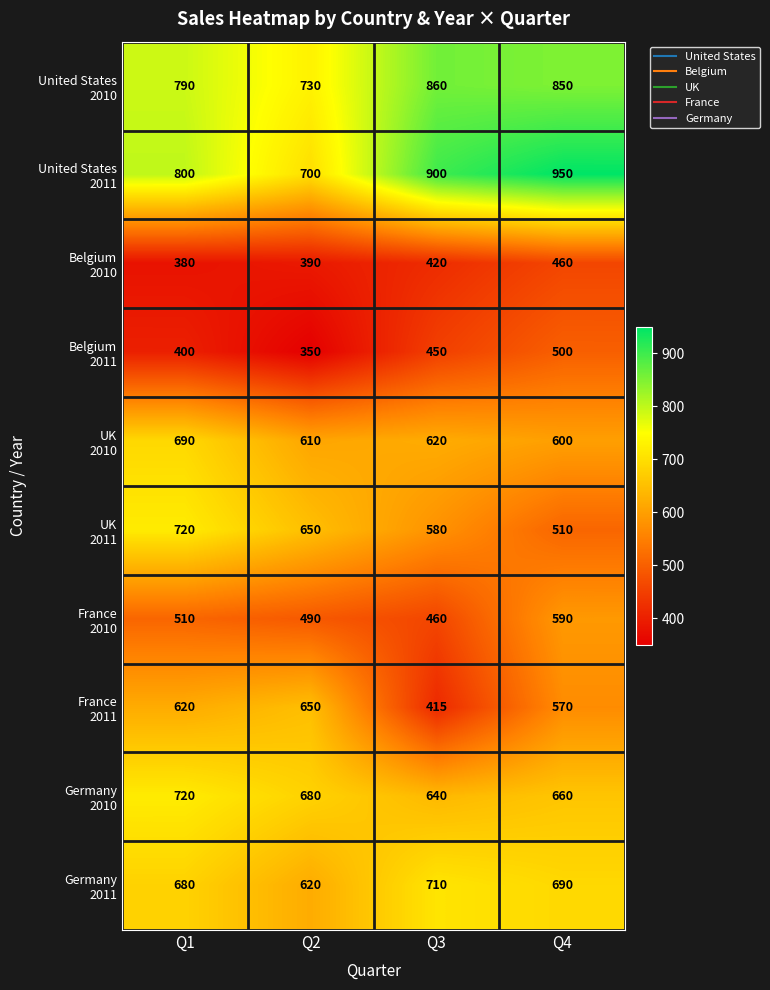

At which category is the sum across all series the highest?

Q4